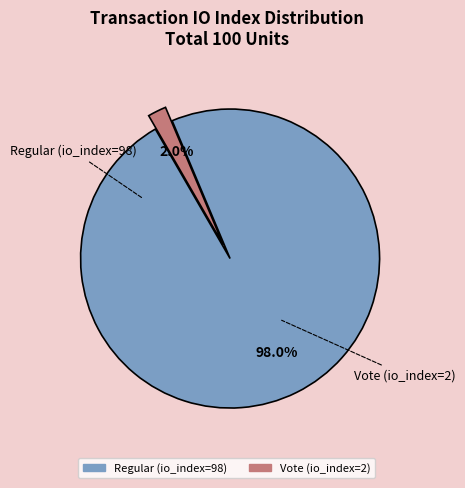

Which has a higher value, Regular (io_index=98) or Vote (io_index=2)?

Regular (io_index=98)